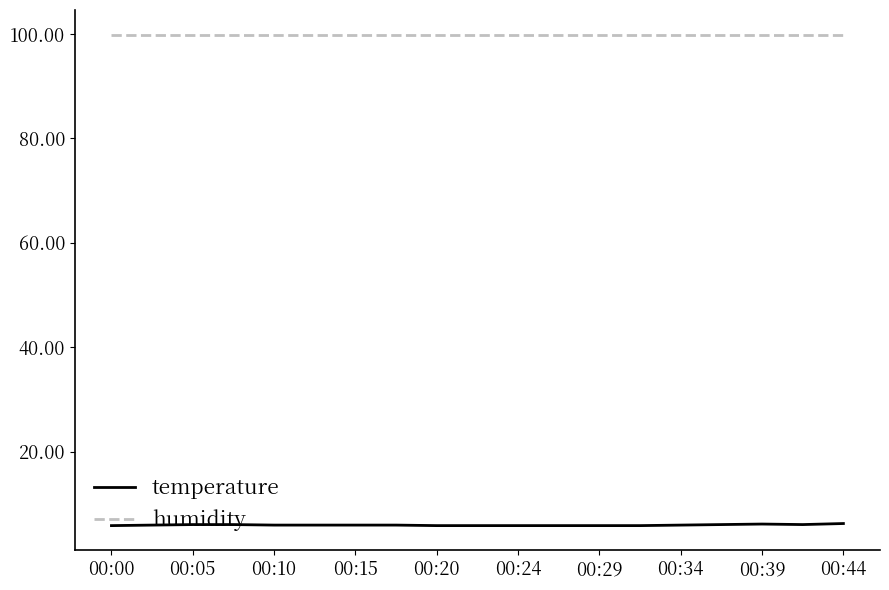

What is the greatest value displayed?

99.9